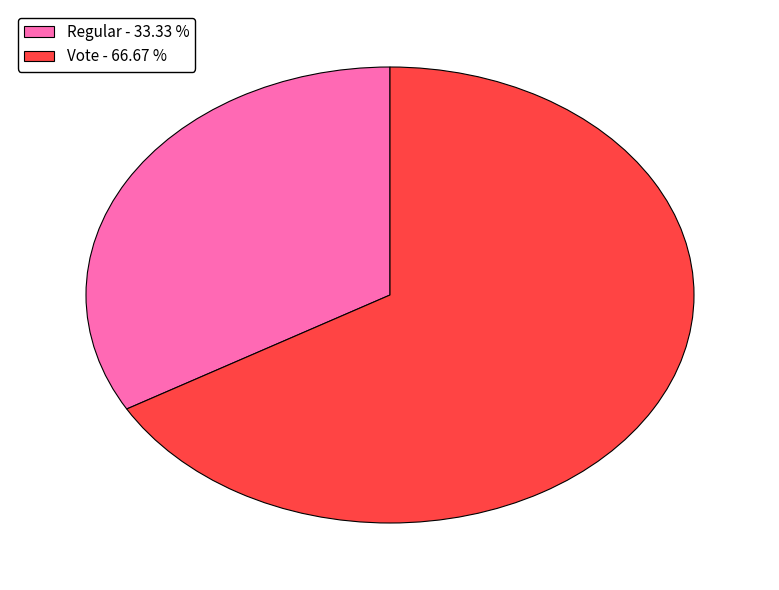

Rank the categories by value from lowest to highest.

Regular, Vote